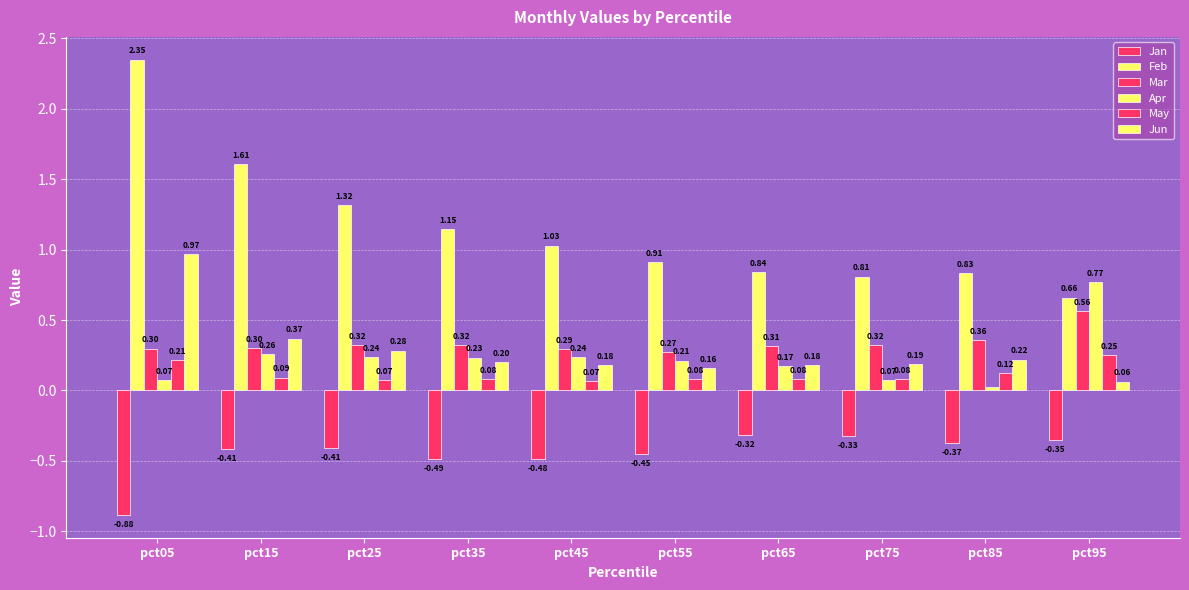

At how many categories does at least one series exceed 1?

5